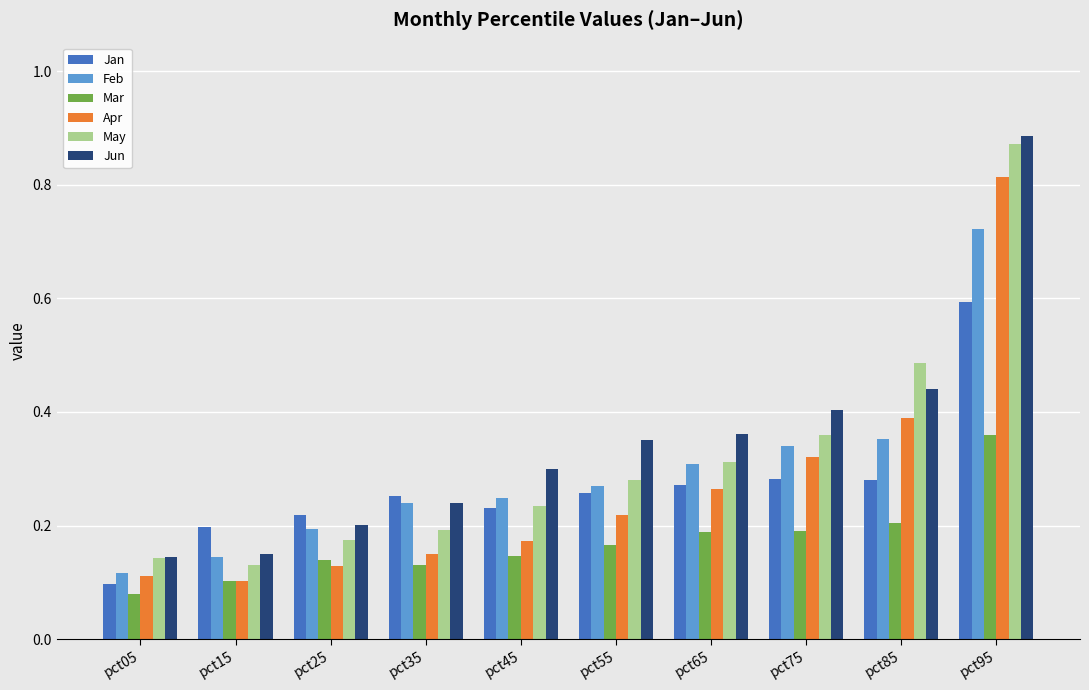

List the series in order of their peak value, highest first.

Jun, May, Apr, Feb, Jan, Mar